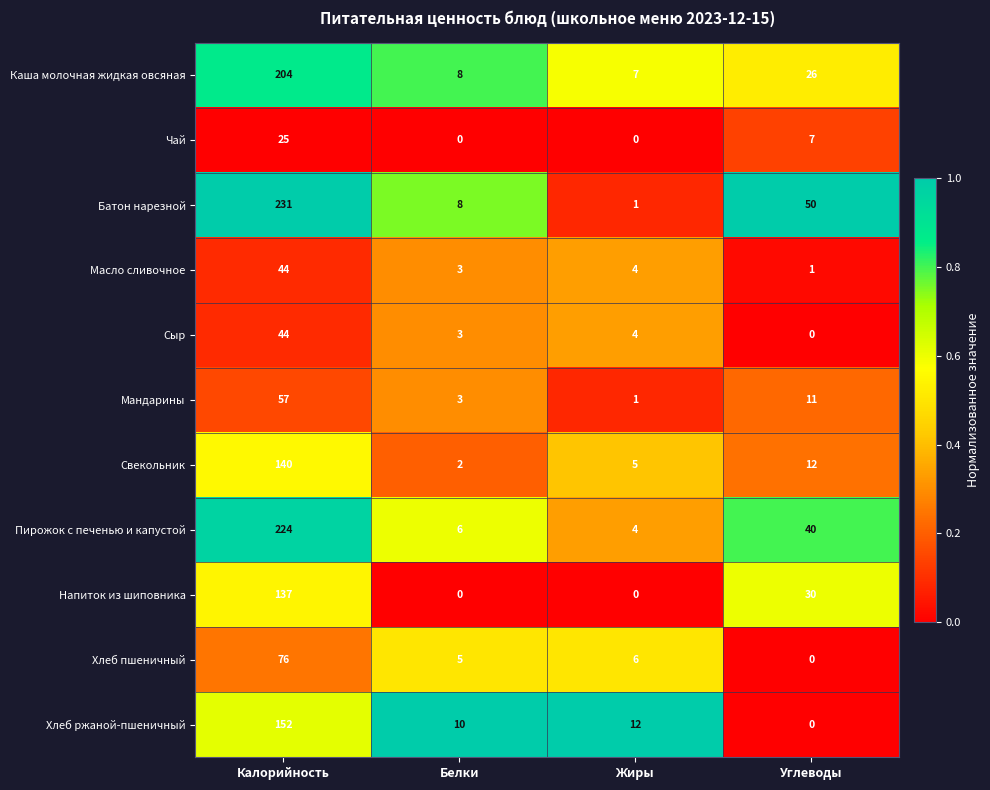

Is the value of Свекольник at Белки greater than the value of Масло сливочное at Белки?

No